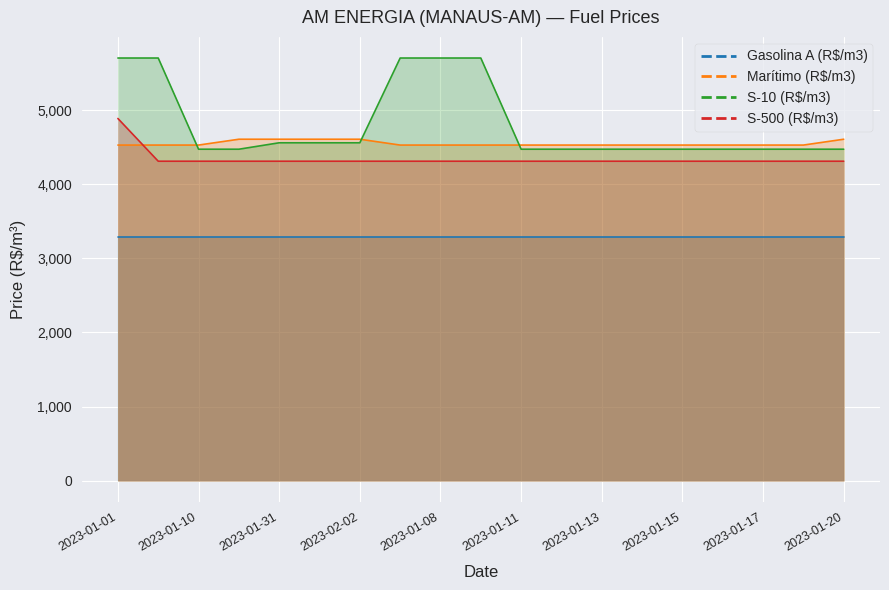

Rank the series at 13 from highest to lowest value.

Marítimo (R$/m3), S-10 (R$/m3), S-500 (R$/m3), Gasolina A (R$/m3)